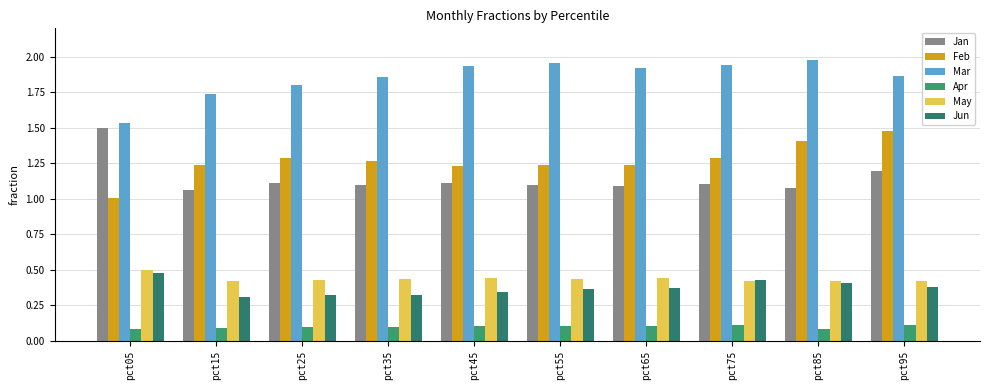

What is the average value of the Feb series?

1.3